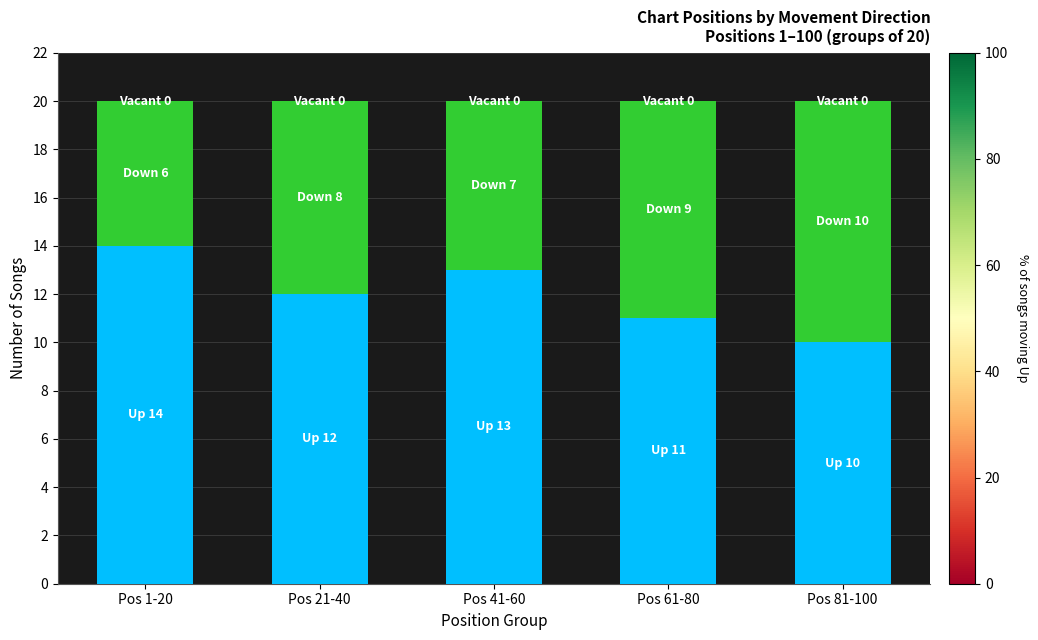

What is the total value across all series at Pos 61-80?

20